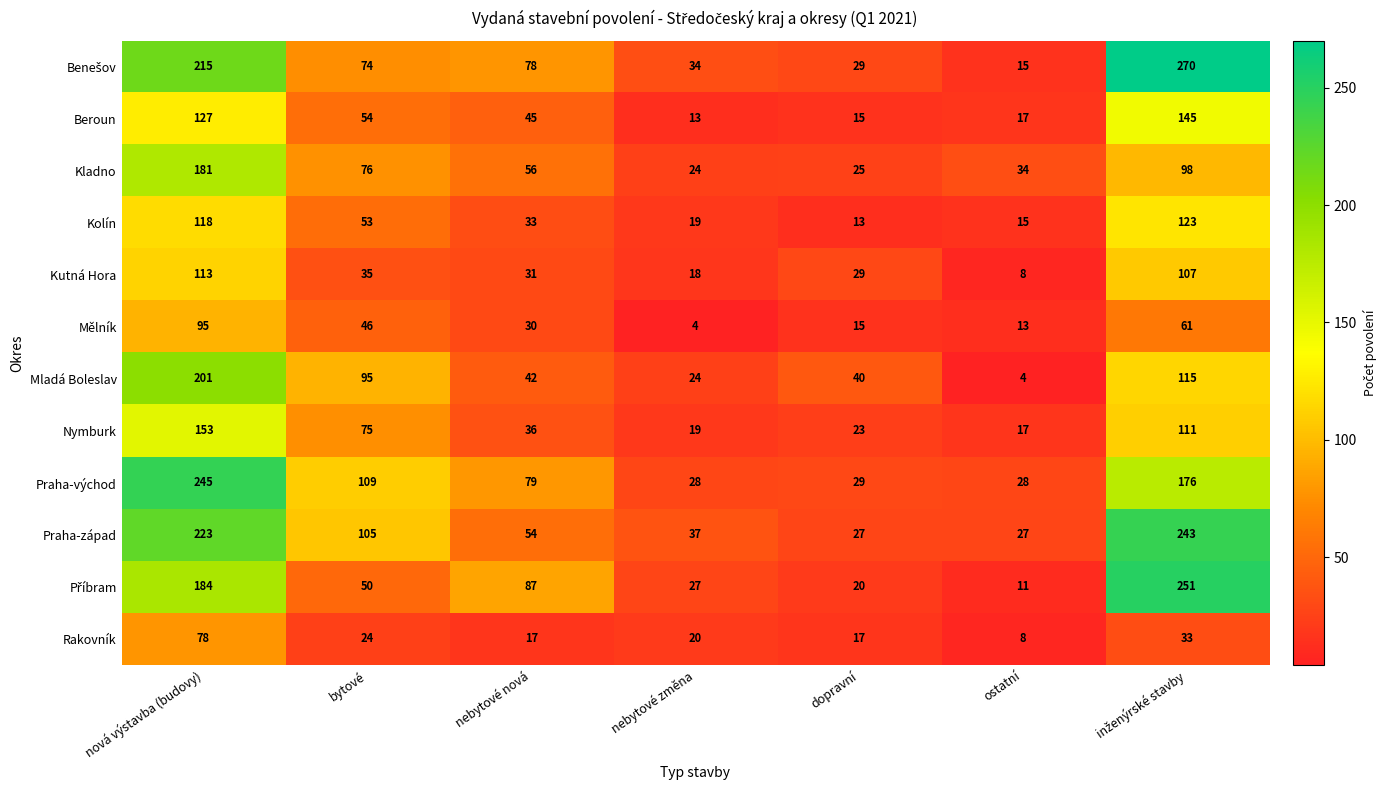

What is the approximate value of Praha-východ at nebytové nová, to the nearest 50?

100